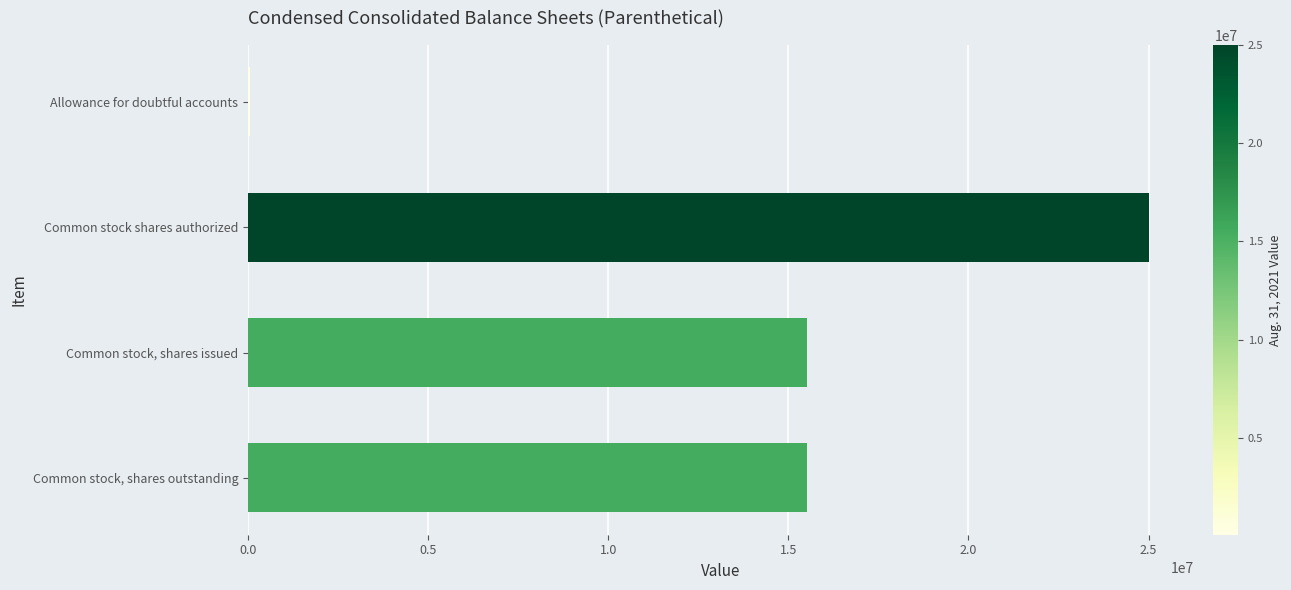

Which has a higher value, Common stock shares authorized or Allowance for doubtful accounts?

Common stock shares authorized